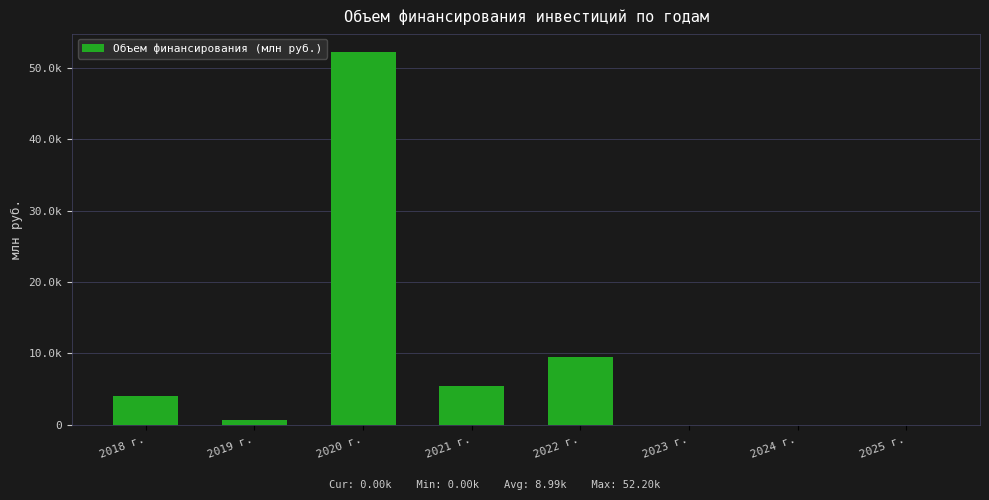

The chart shows a value of 0.0 at 2024 г.. True or false?

True